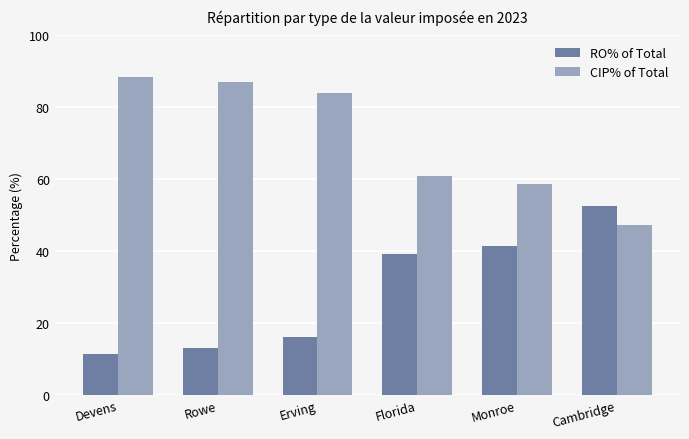

Which series has the largest total across all categories?

CIP% of Total